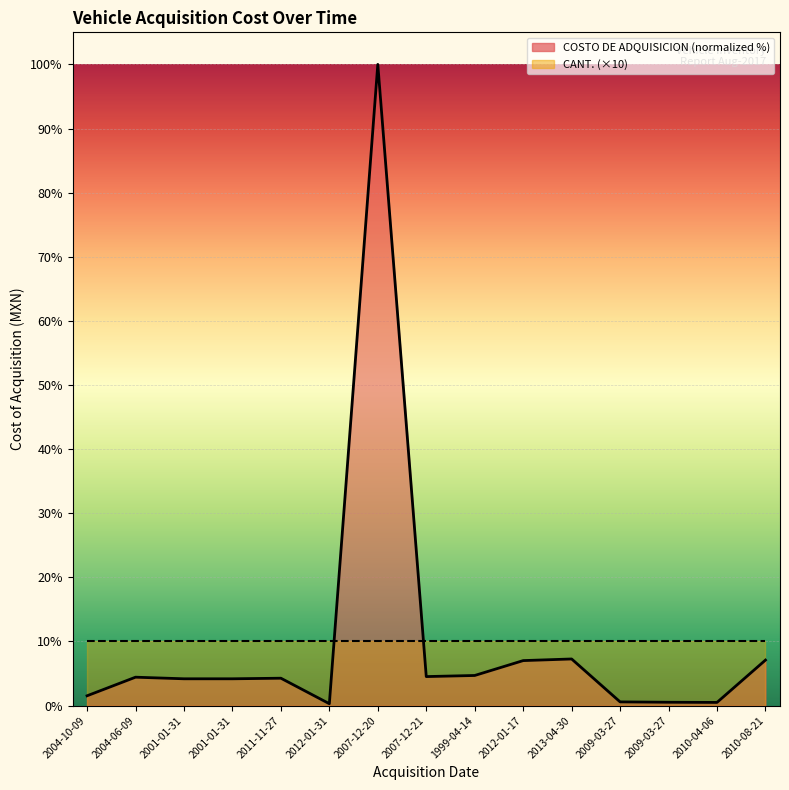

What is the difference between the maximum and minimum values?

99.7